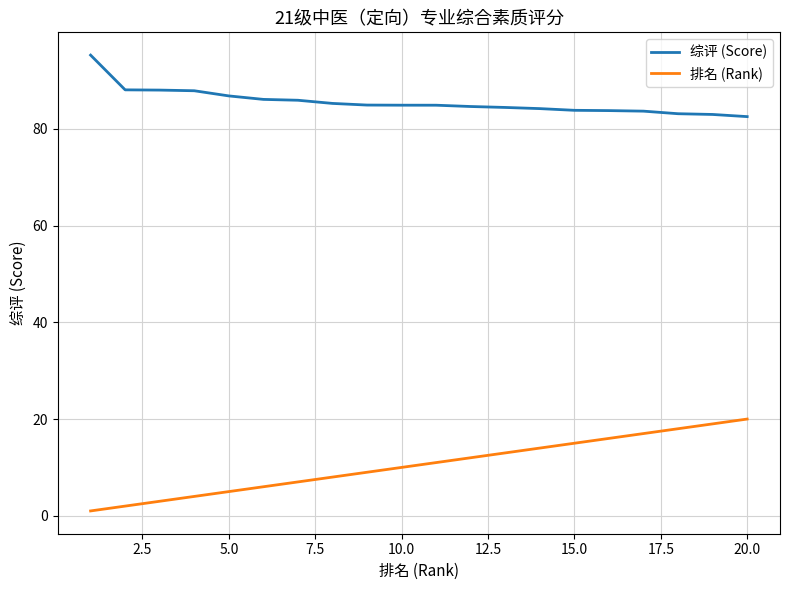

Count the number of data series in this chart.

2